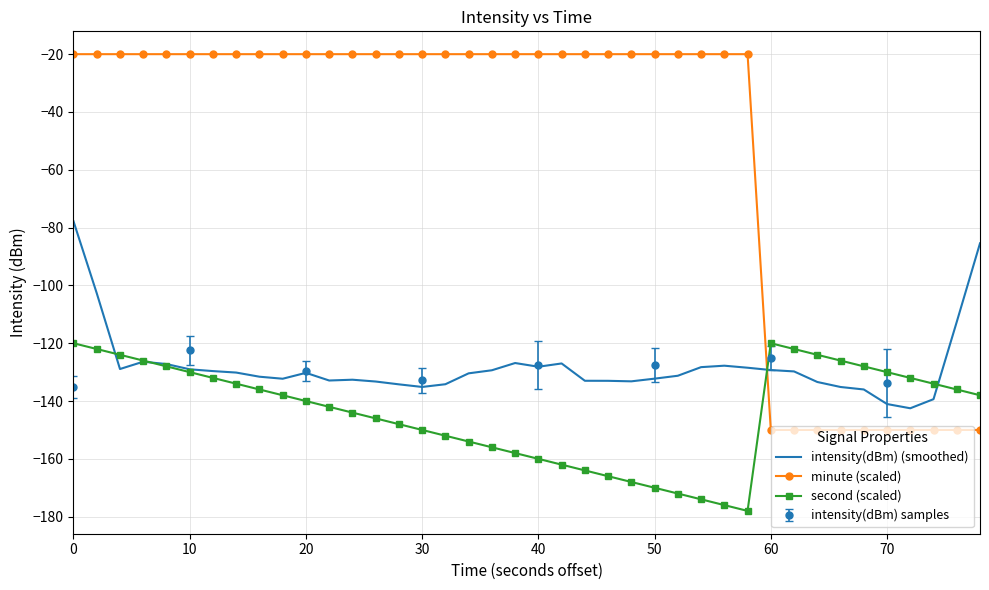

What is the sum of all intensity(dBm) (smoothed) values?

-5121.6